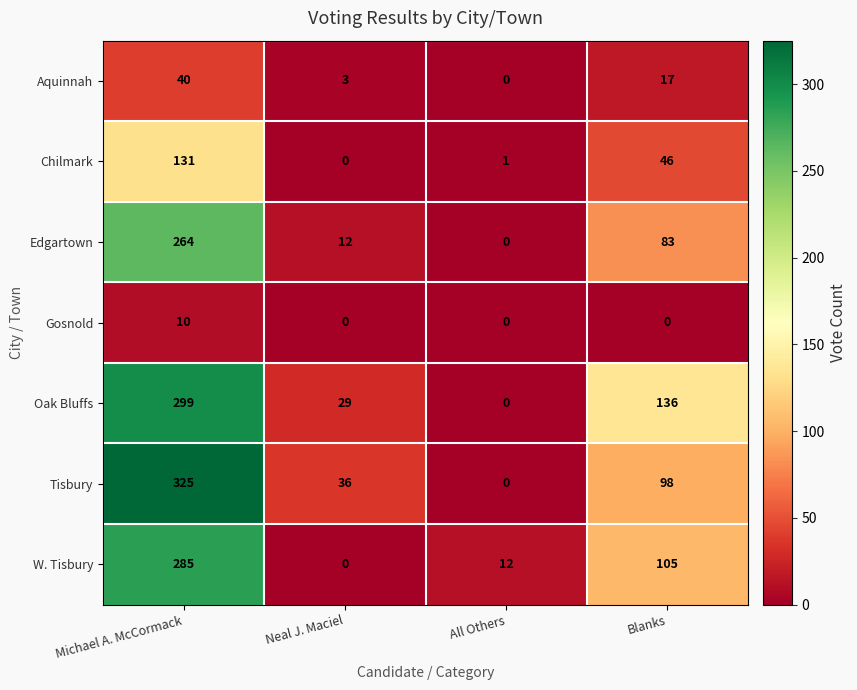

At Michael A. McCormack, list the series in order from smallest to largest.

Gosnold, Aquinnah, Chilmark, Edgartown, W. Tisbury, Oak Bluffs, Tisbury